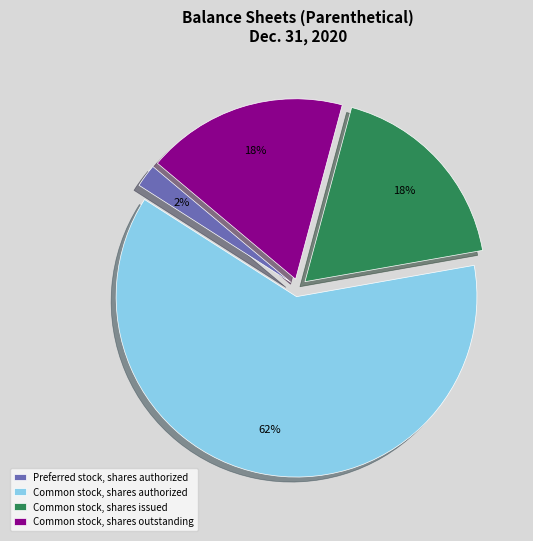

To the nearest percent, what portion does Common stock, shares outstanding represent?

18%